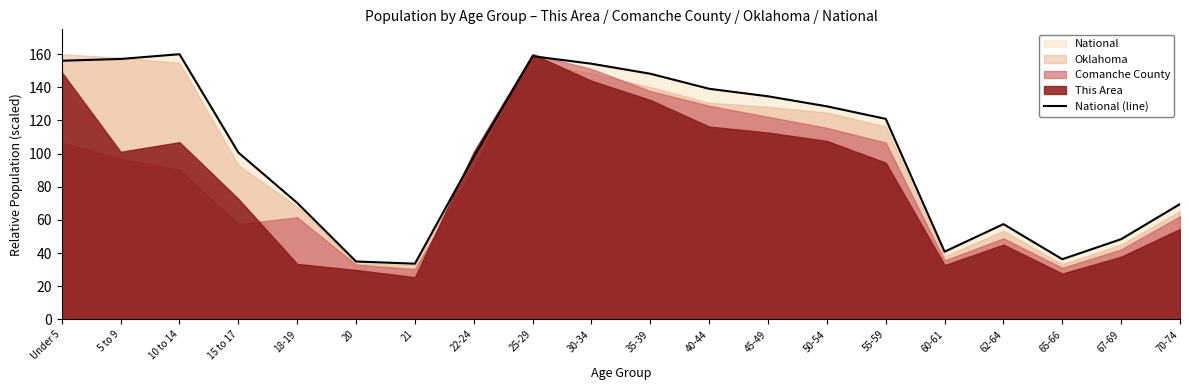

How many lines are shown in the chart?

1